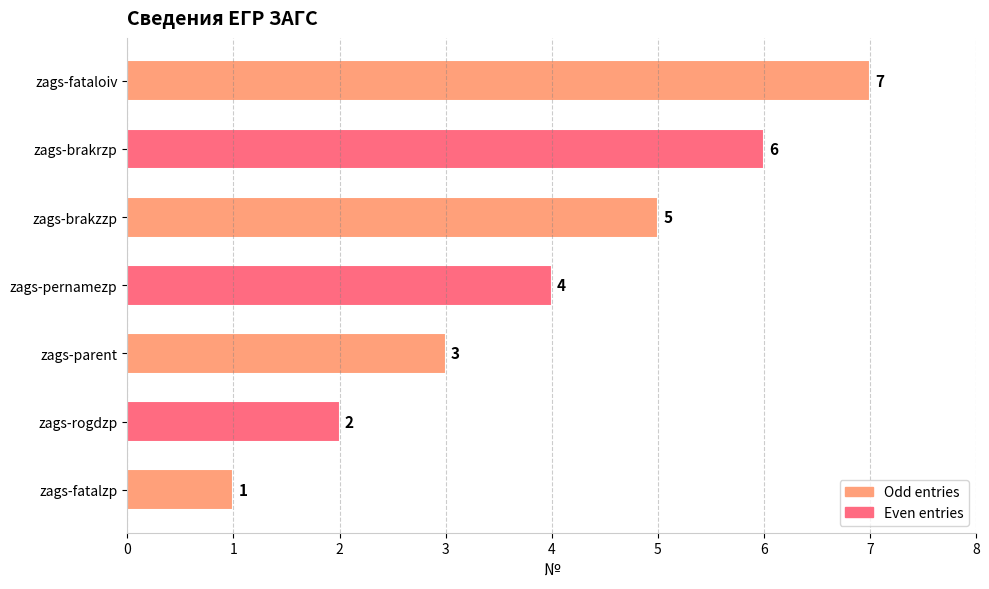

List the labels in order of value, smallest first.

zags-fatalzp, zags-rogdzp, zags-parent, zags-pernamezp, zags-brakzzp, zags-brakrzp, zags-fataloiv